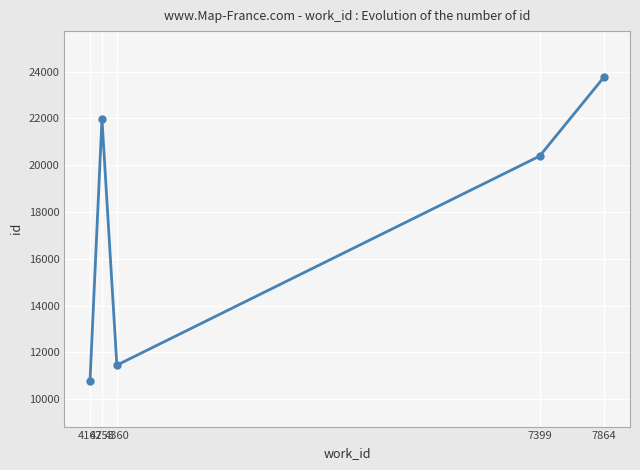

At which label is the value closest to 17280?

7399